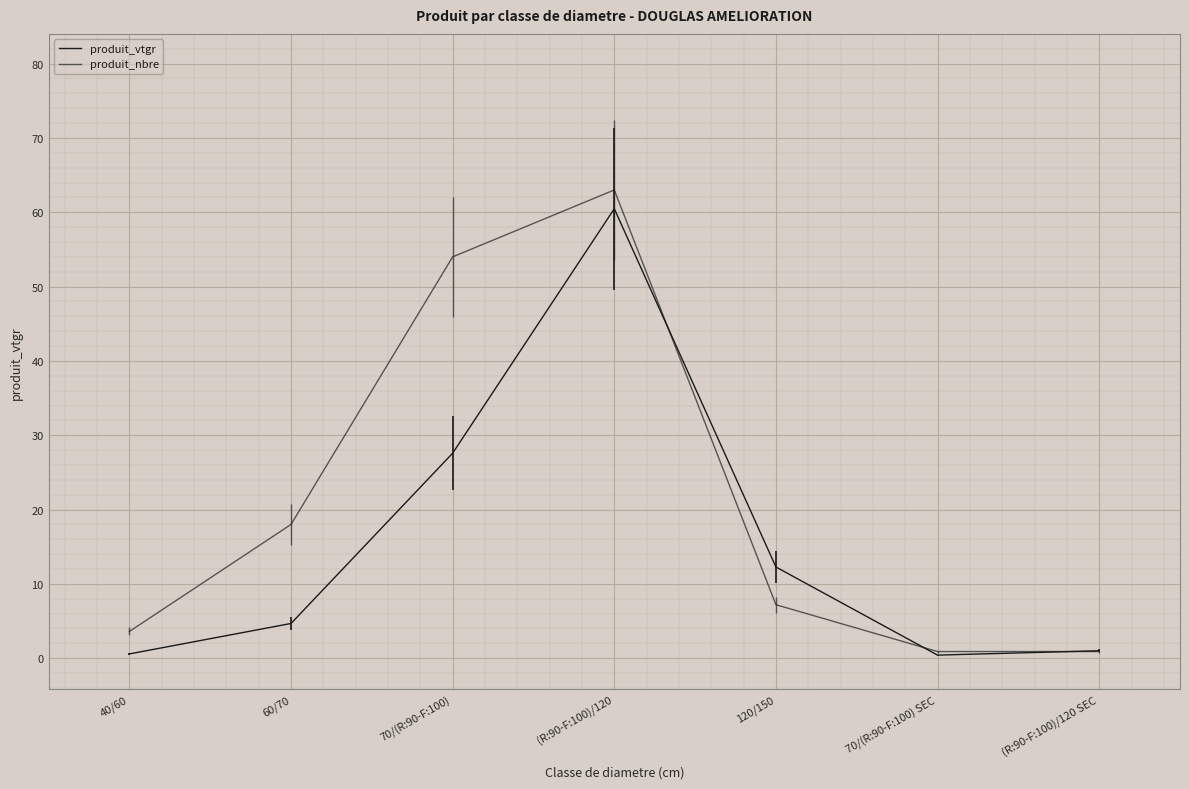

How many values in the produit_nbre series are below 7?

3